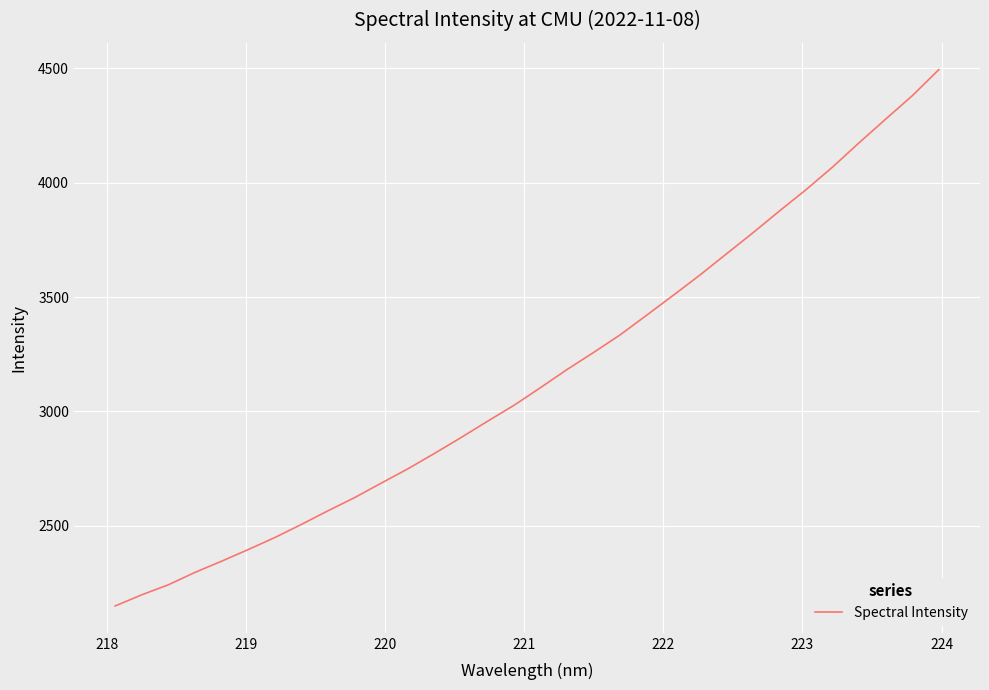

What is the greatest value displayed?

4495.0